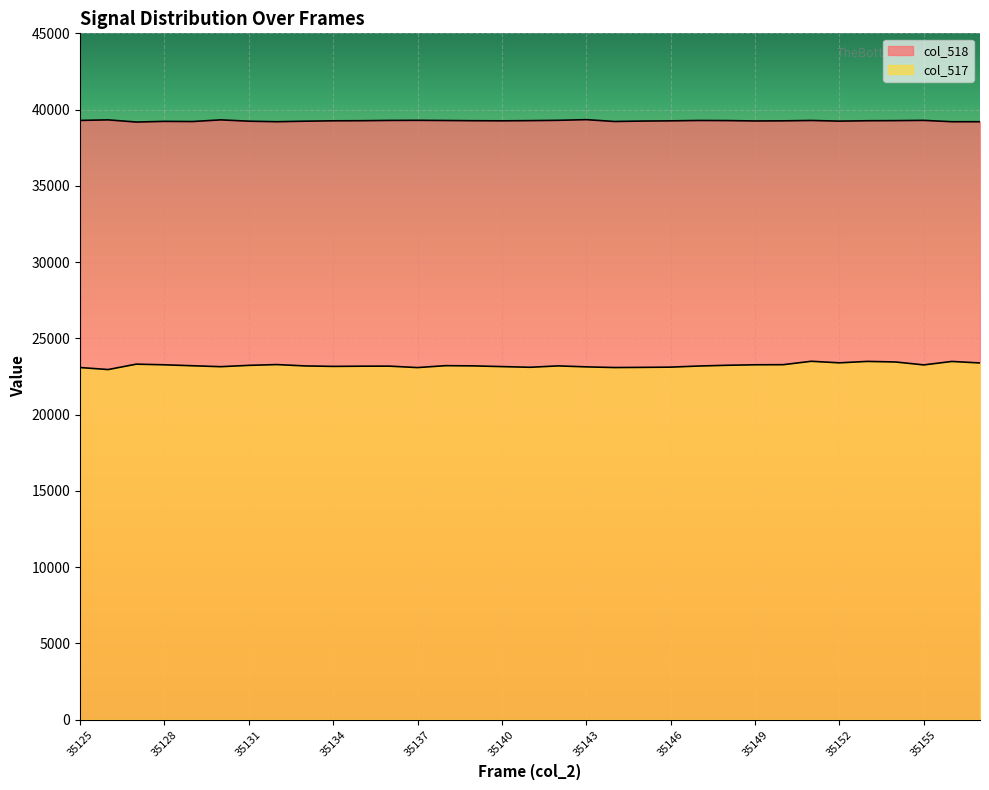

At which category is the sum across all series the highest?

35151